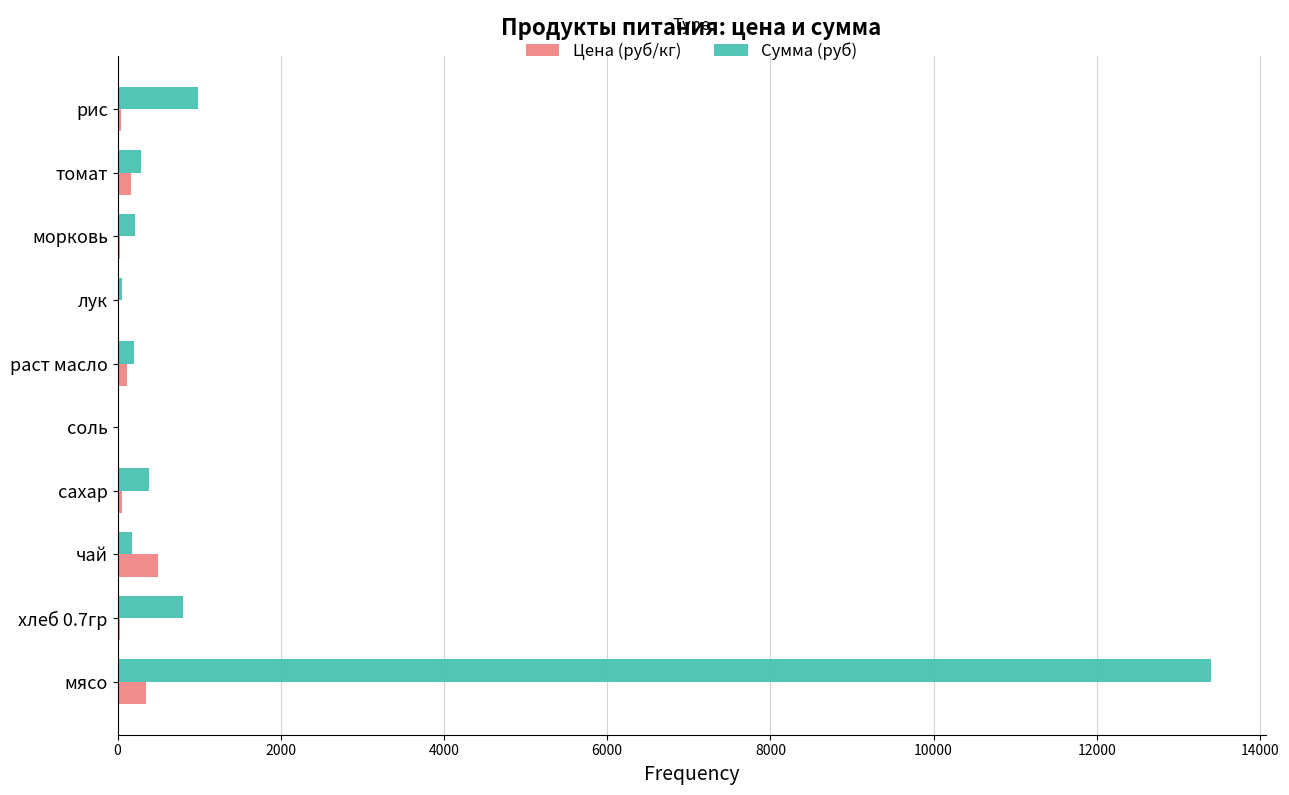

What is the maximum value shown in the chart?

13398.0